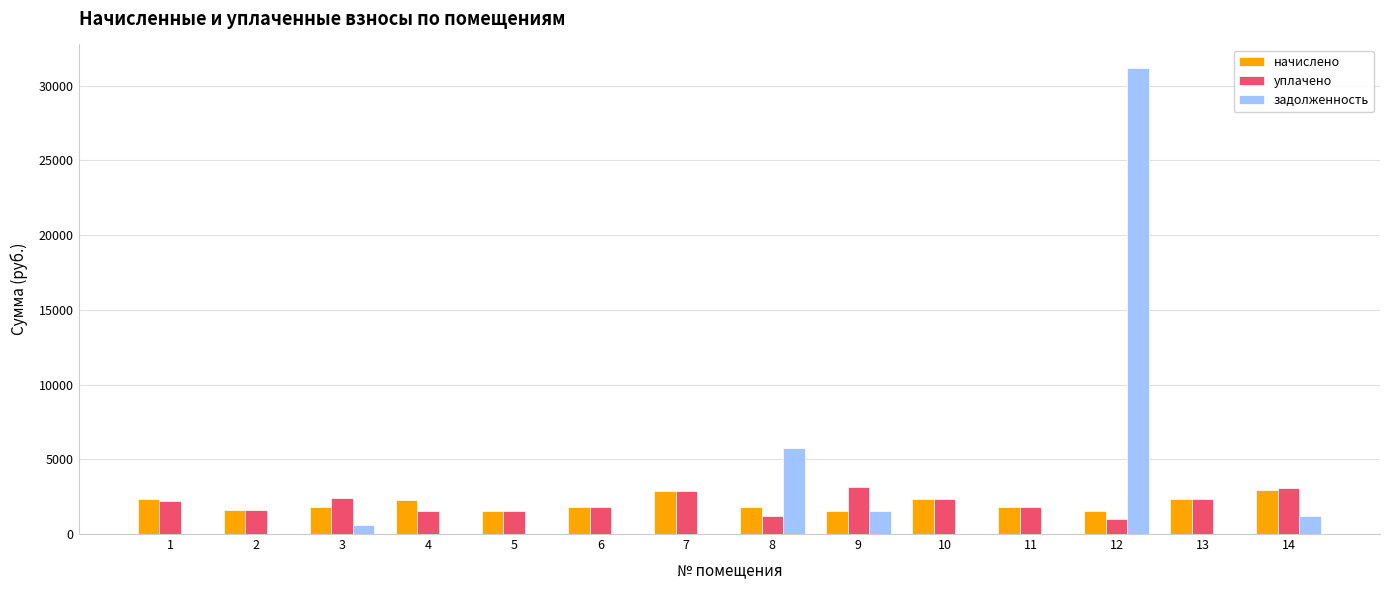

What is the sum of all начислено values?

28596.4